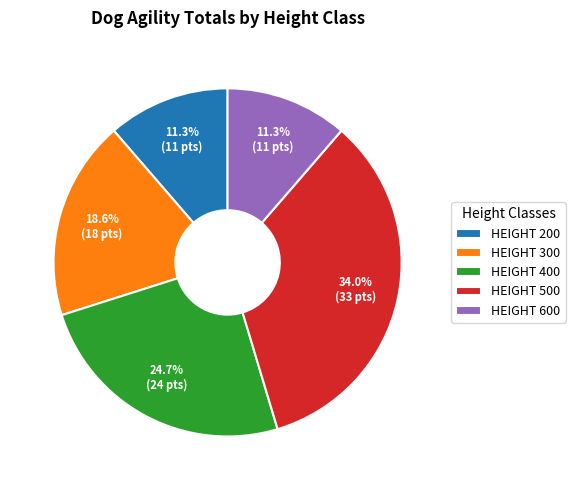

Does any single category account for the majority?

No